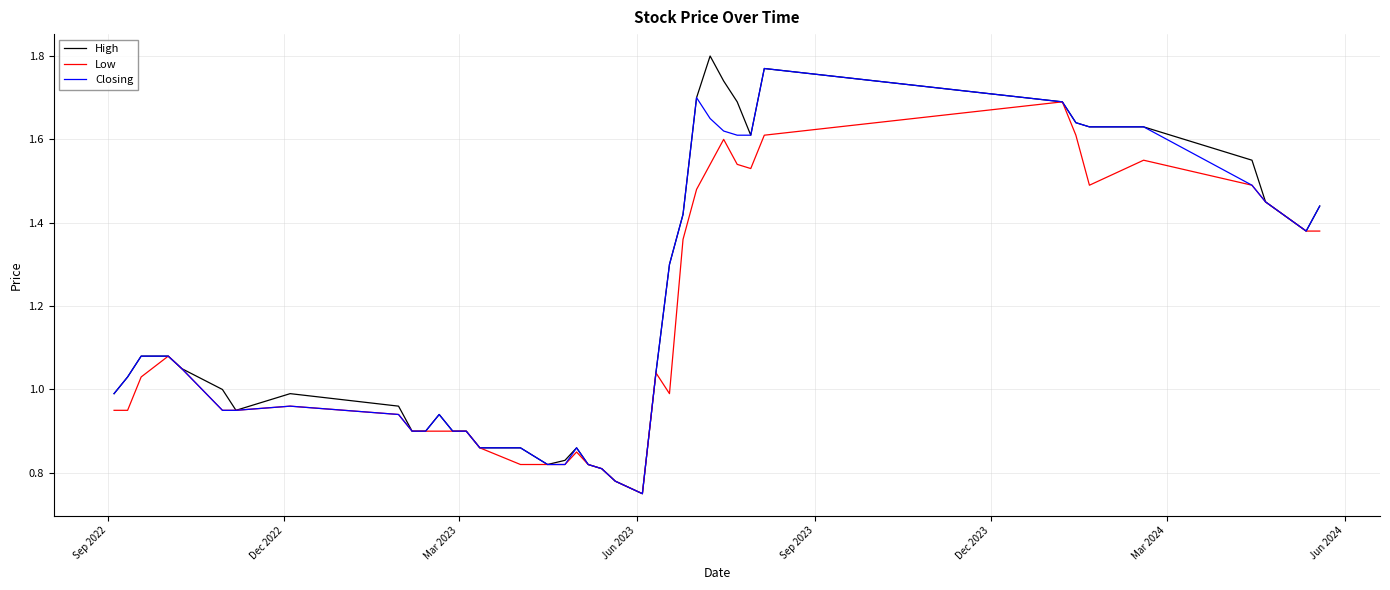

Which series has the widest spread of values?

High